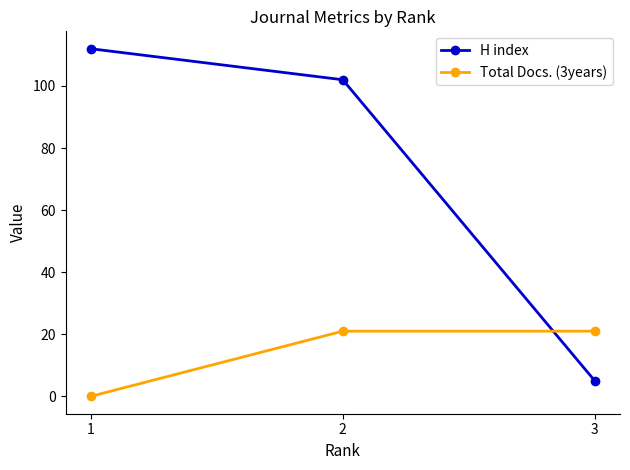

Which series has the largest range (max minus min)?

H index